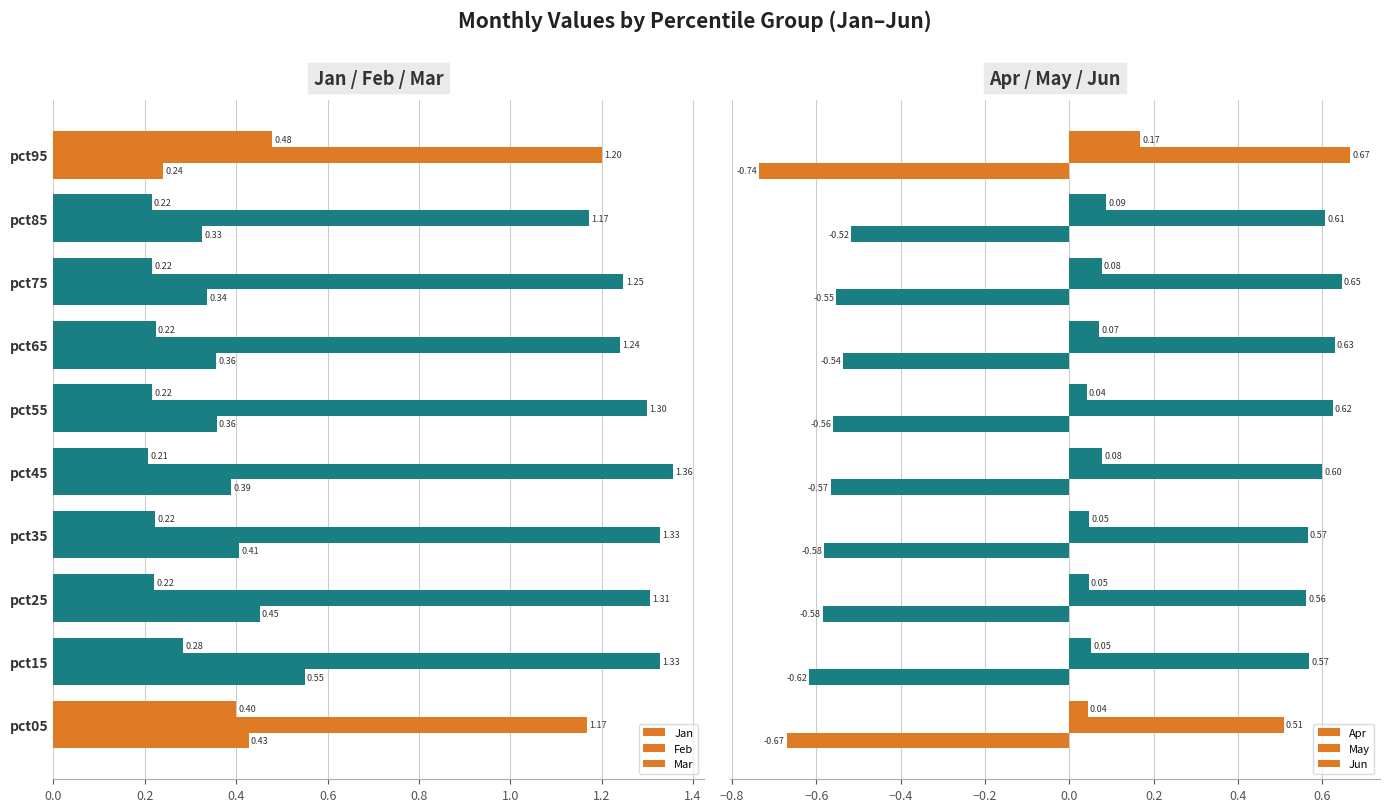

What is the difference between the maximum and minimum values in the Jan series?

0.3